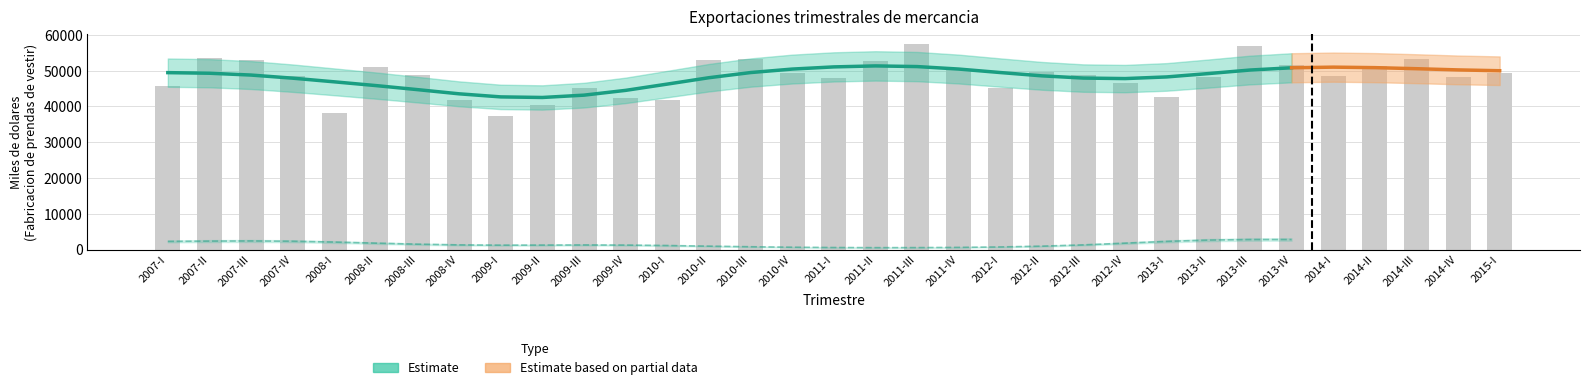

List the labels in order of value, largest first.

2011-III, 2013-III, 2007-II, 2010-III, 2014-III, 2010-II, 2007-III, 2011-II, 2013-IV, 2014-II, 2008-II, 2011-IV, 2012-II, 2010-IV, 2015-I, 2012-III, 2008-III, 2007-IV, 2014-I, 2014-IV, 2013-II, 2011-I, 2012-IV, 2007-I, 2009-III, 2012-I, 2013-I, 2009-IV, 2010-I, 2008-IV, 2009-II, 2008-I, 2009-I